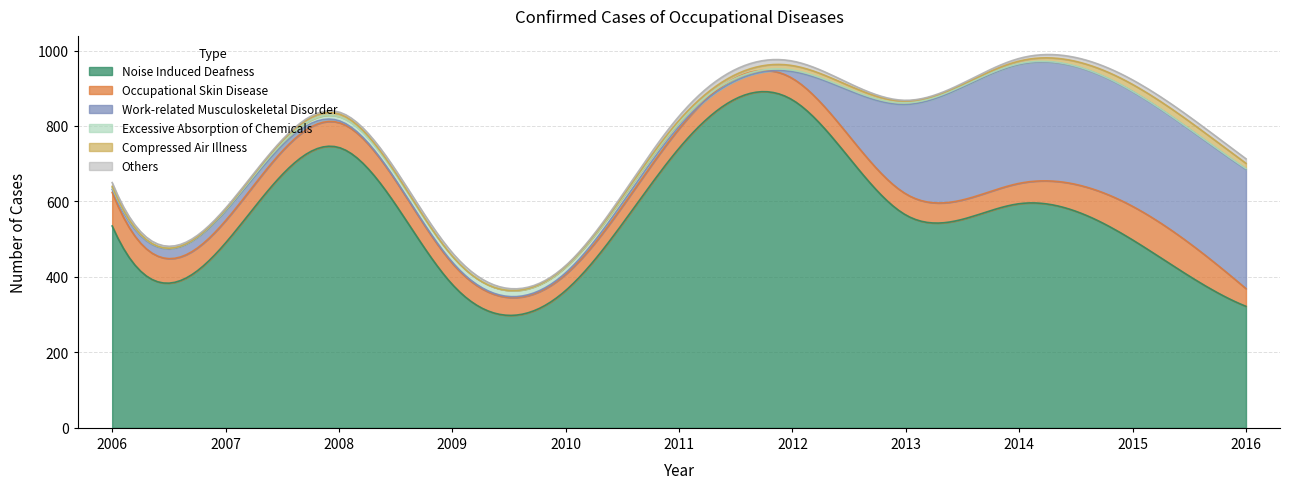

What is the highest value of the Compressed Air Illness series?

18